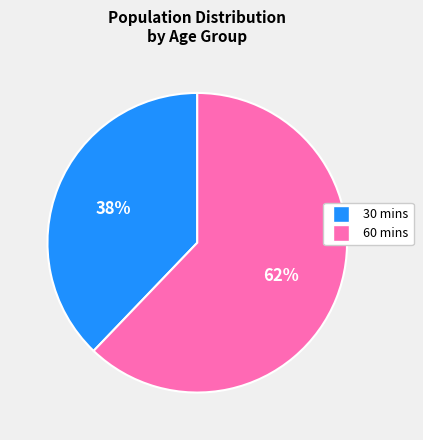

Is there a majority slice in this chart?

Yes